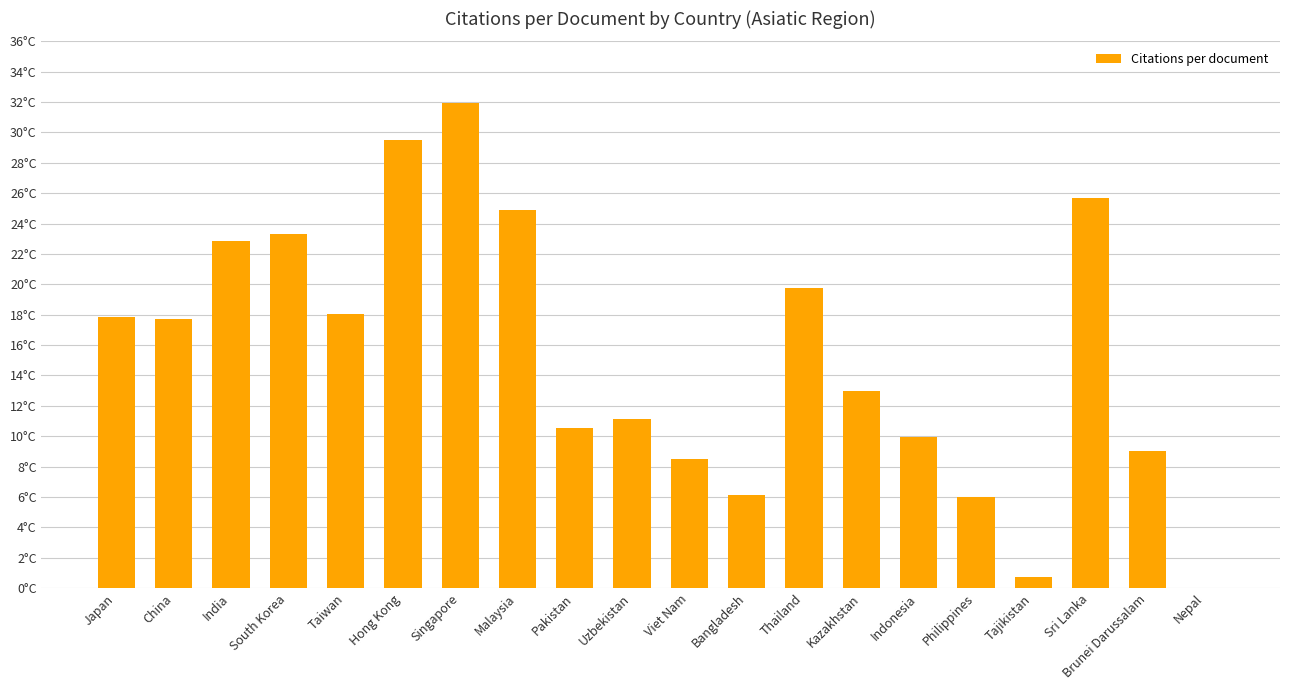

Where does the data first go above 17?

Japan